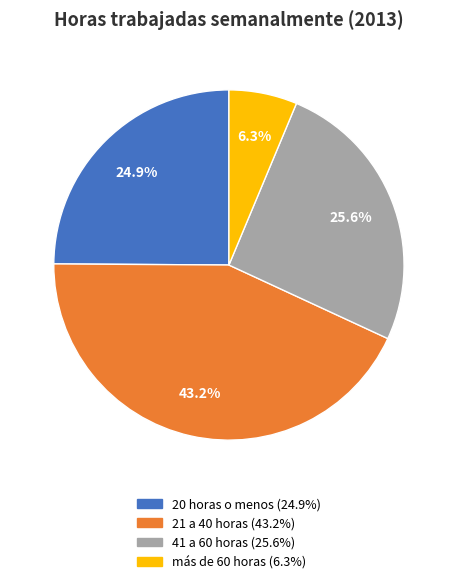

Count the number of slices in the pie.

4